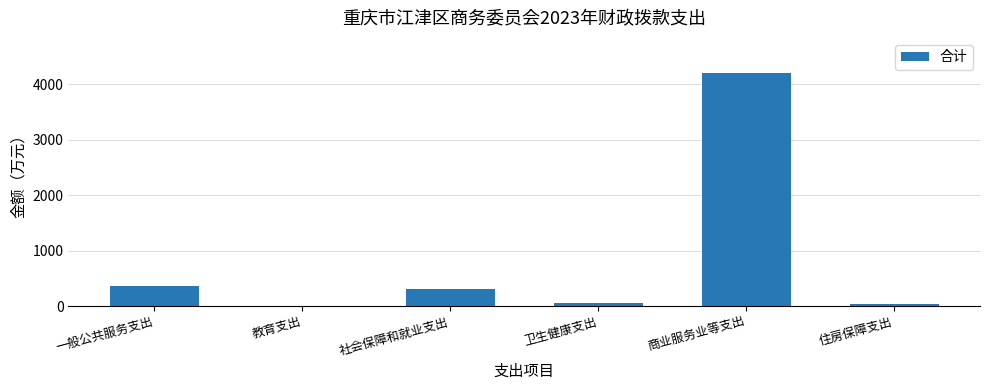

Count the number of data series in this chart.

1